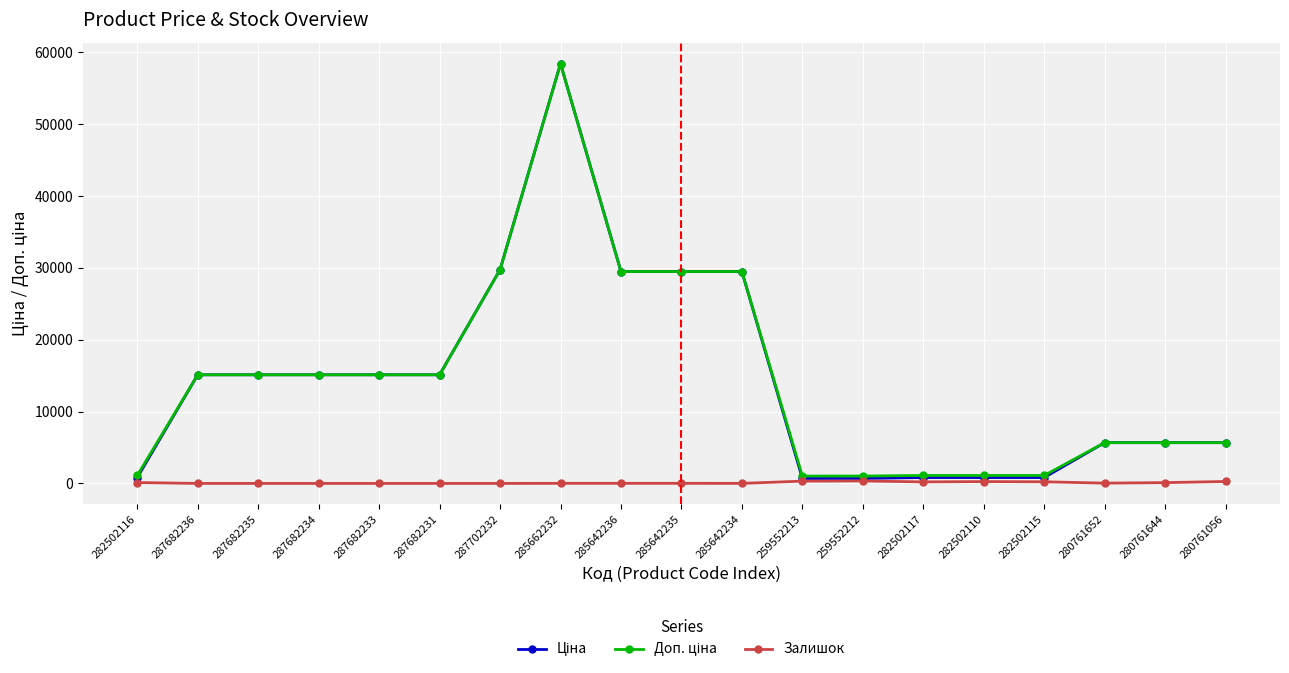

True or false: Залишок has a value of 0.0 at 287702232.

True